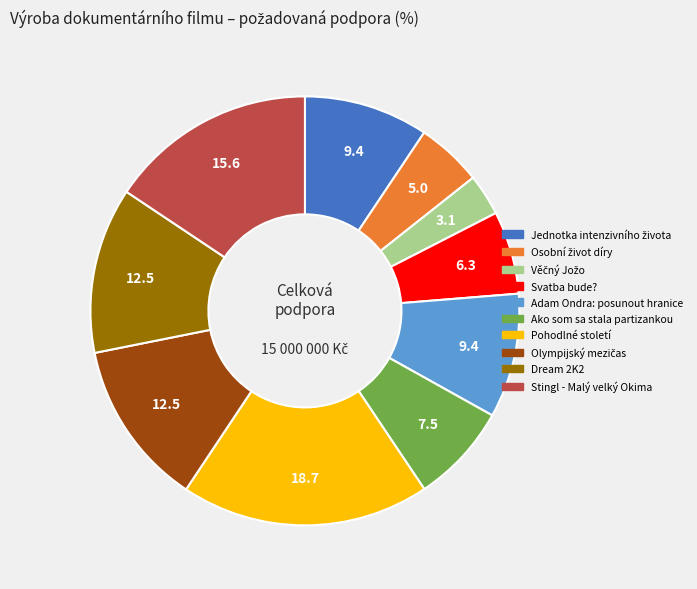

Is it true that Pohodlné století is 19% of the pie?

True